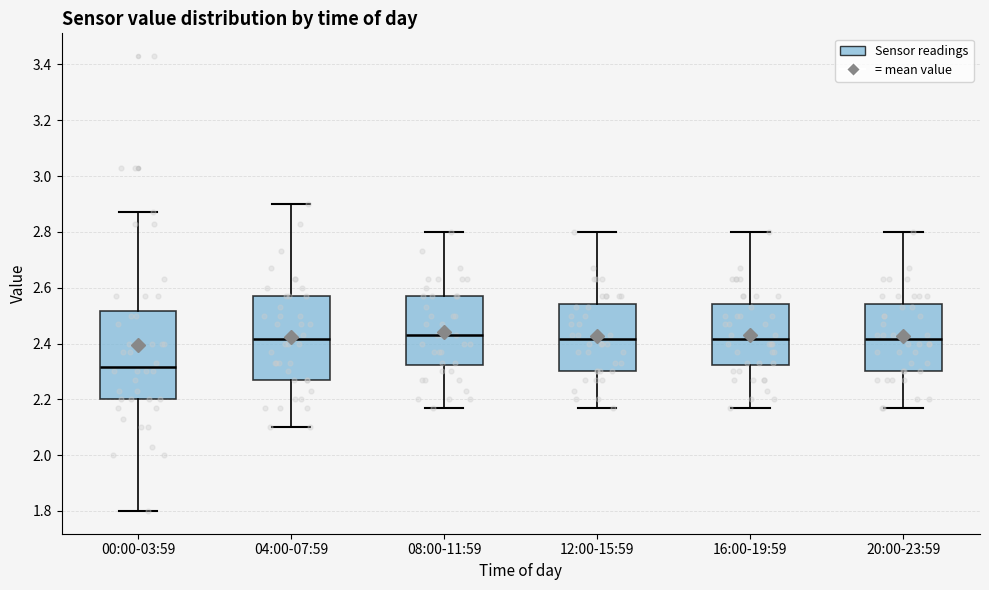

Reading left to right, transcribe this box plot: for each box, give where its median line is, the range the box spans, and where its two whiskers end, as read against the y-axis. The values are not printed on the chart, so give them approximately, as read against the axis.

00:00-03:59: median 2.32, box 2.20 to 2.52, whiskers 1.80 to 2.88
04:00-07:59: median 2.42, box 2.28 to 2.58, whiskers 2.10 to 2.90
08:00-11:59: median 2.44, box 2.32 to 2.58, whiskers 2.18 to 2.80
12:00-15:59: median 2.42, box 2.30 to 2.54, whiskers 2.18 to 2.80
16:00-19:59: median 2.42, box 2.32 to 2.54, whiskers 2.18 to 2.80
20:00-23:59: median 2.42, box 2.30 to 2.54, whiskers 2.18 to 2.80